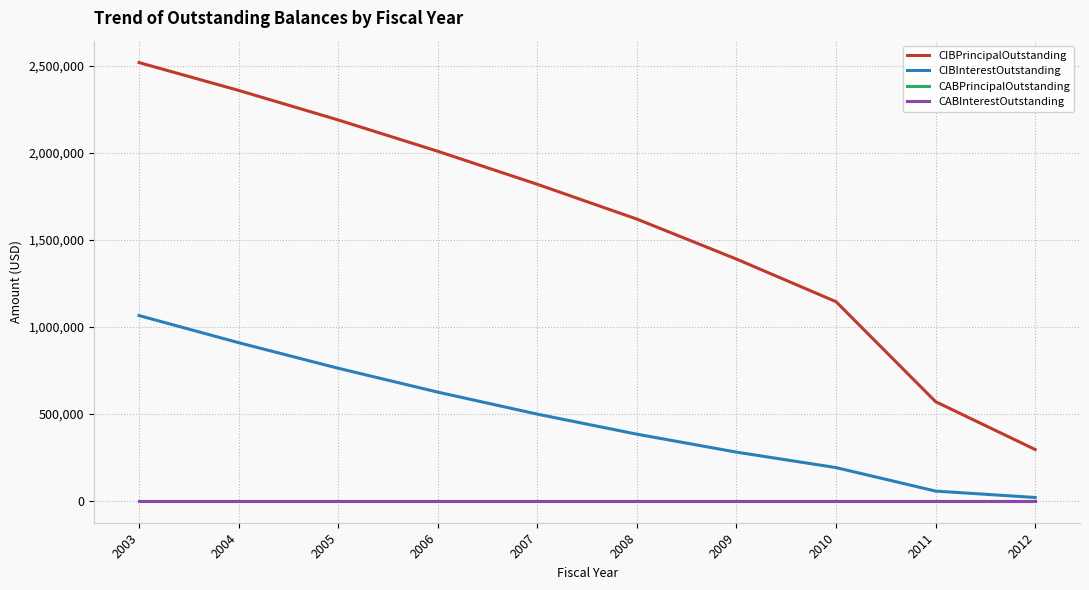

Does the chart have visible grid lines?

Yes